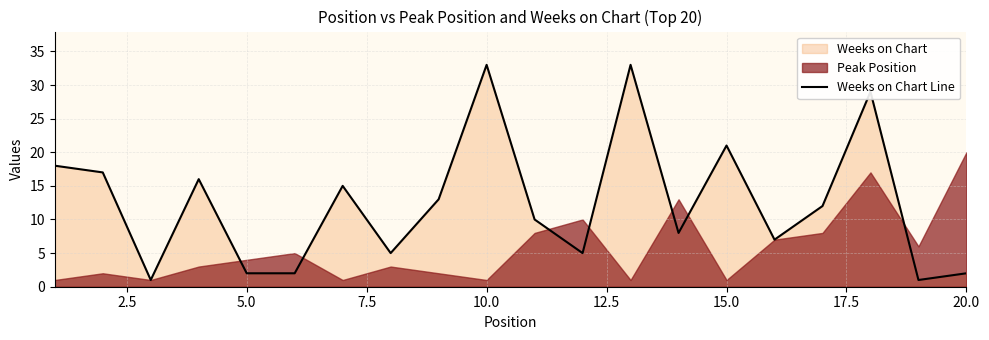

How many values are below 12?

10